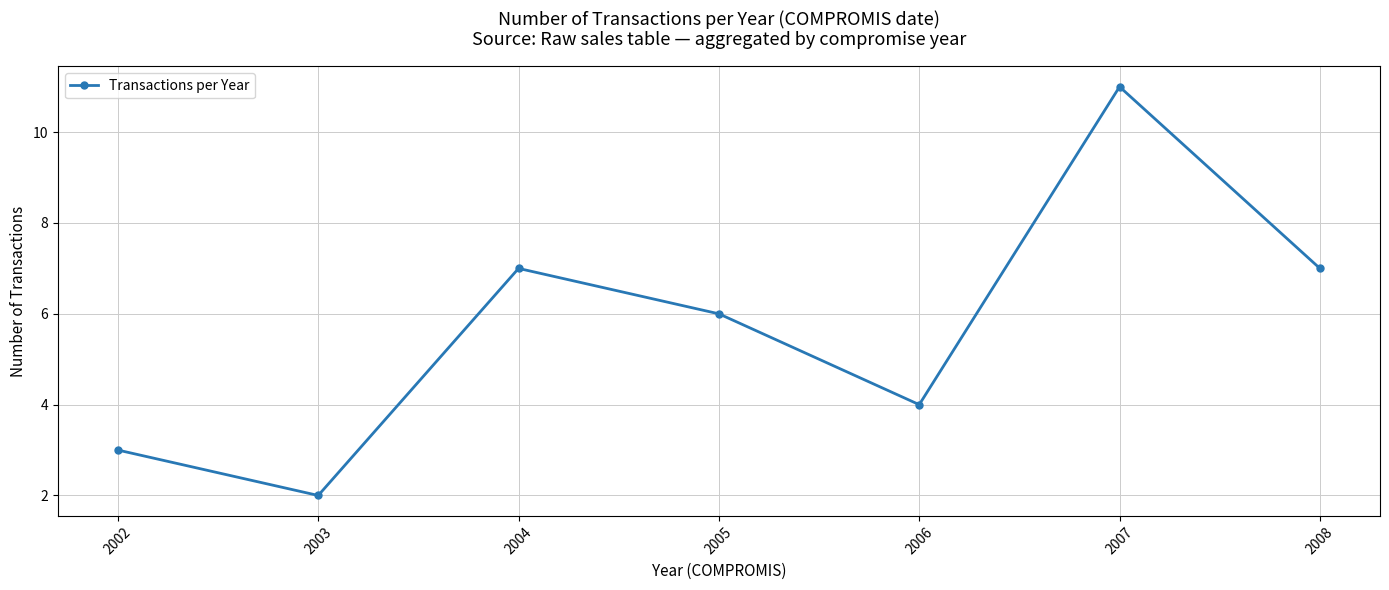

Reading left to right, extract all data points from this chart.

3	2	7	6	4	11	7